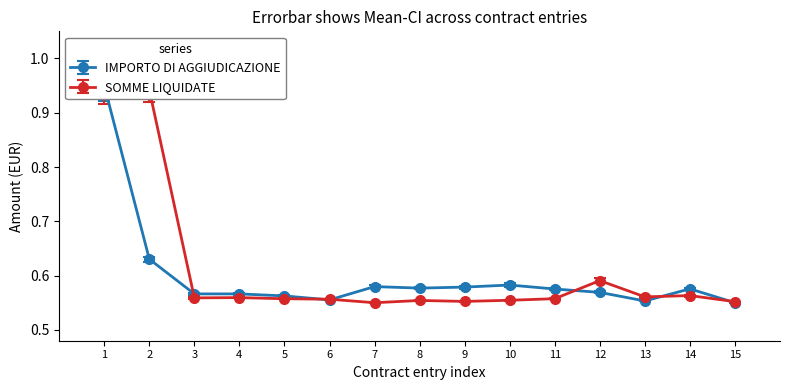

Which series ends up on top after the final intersection of IMPORTO DI AGGIUDICAZIONE and SOMME LIQUIDATE?

SOMME LIQUIDATE